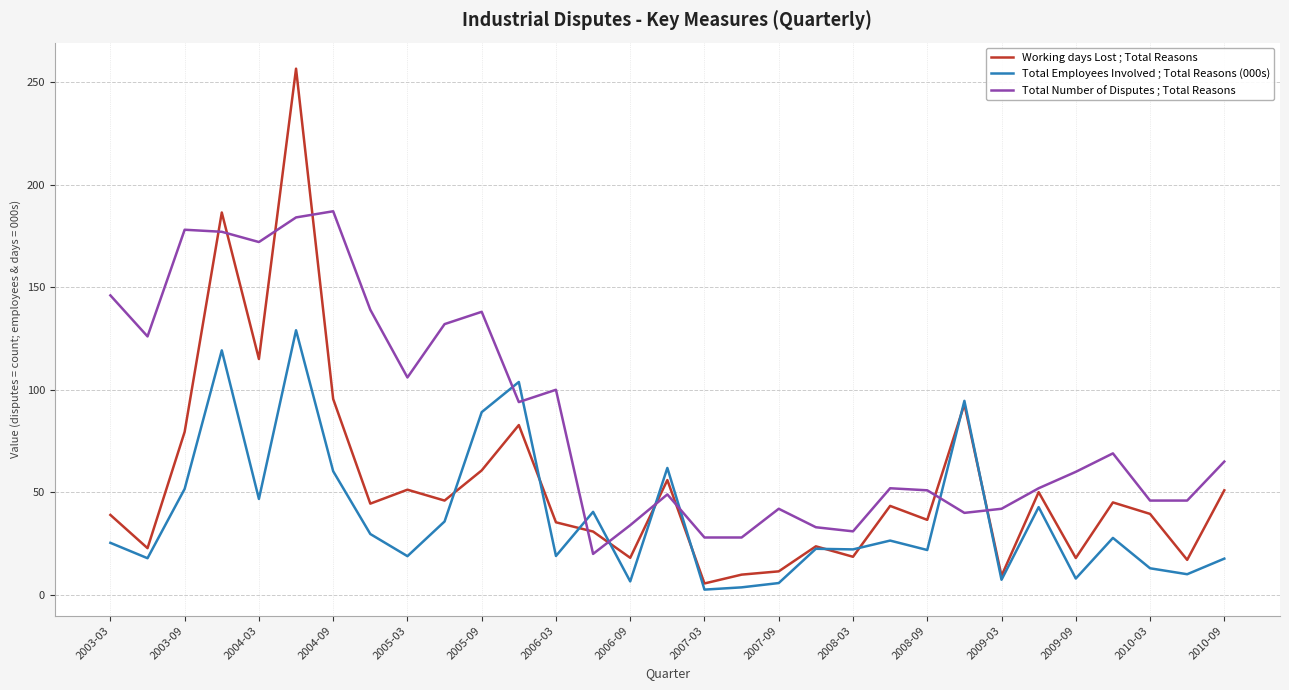

Rank the series by their maximum value, from lowest to highest.

Total Employees Involved ; Total Reasons (000s), Total Number of Disputes ; Total Reasons, Working days Lost ; Total Reasons